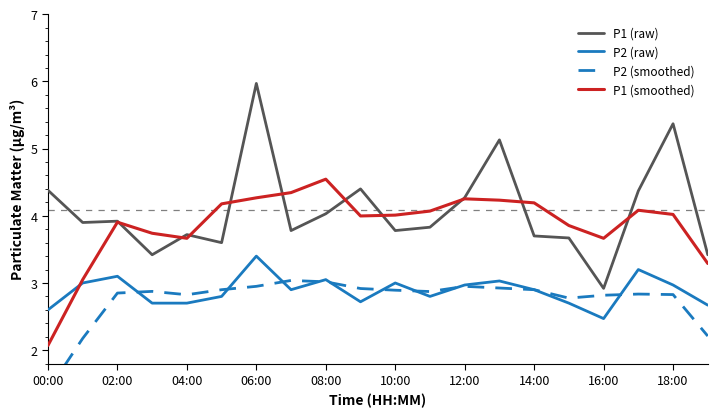

Is this an area chart (filled region under the line)?

No